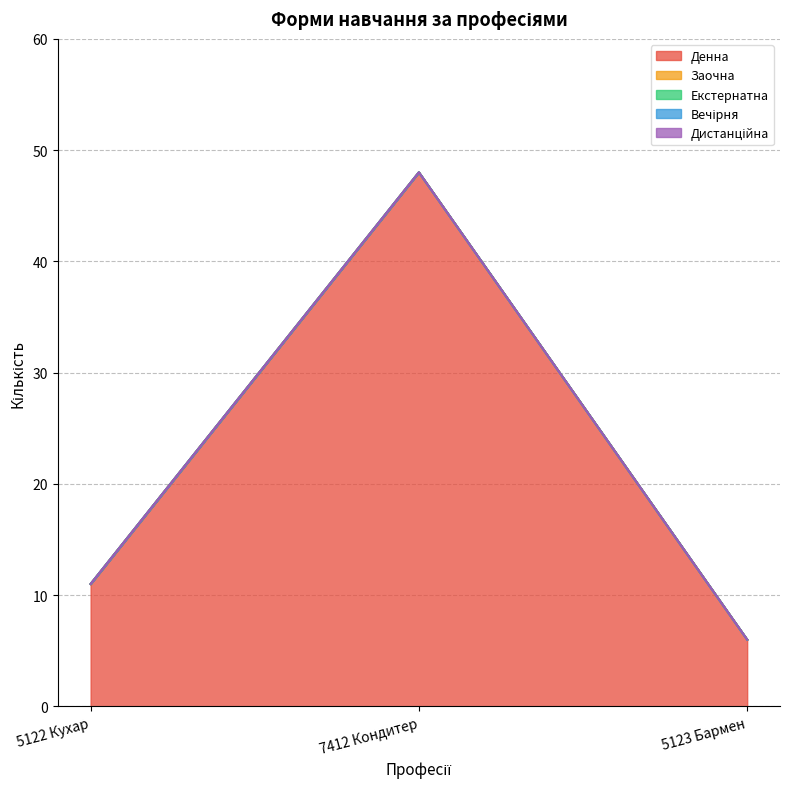

Reading left to right, list all the values displayed in this chart.

Денна: 5122 Кухар=11	7412 Кондитер=48	5123 Бармен=6
Заочна: 5122 Кухар=0	7412 Кондитер=0	5123 Бармен=0
Екстернатна: 5122 Кухар=0	7412 Кондитер=0	5123 Бармен=0
Вечірня: 5122 Кухар=0	7412 Кондитер=0	5123 Бармен=0
Дистанційна: 5122 Кухар=0	7412 Кондитер=0	5123 Бармен=0